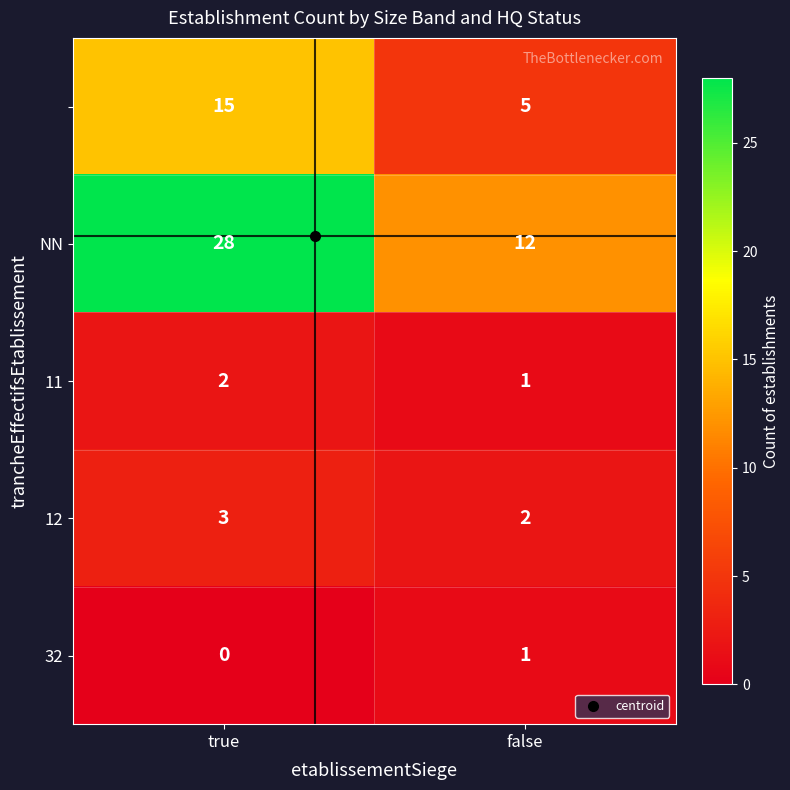

Which label corresponds to the smallest value in the chart?

true